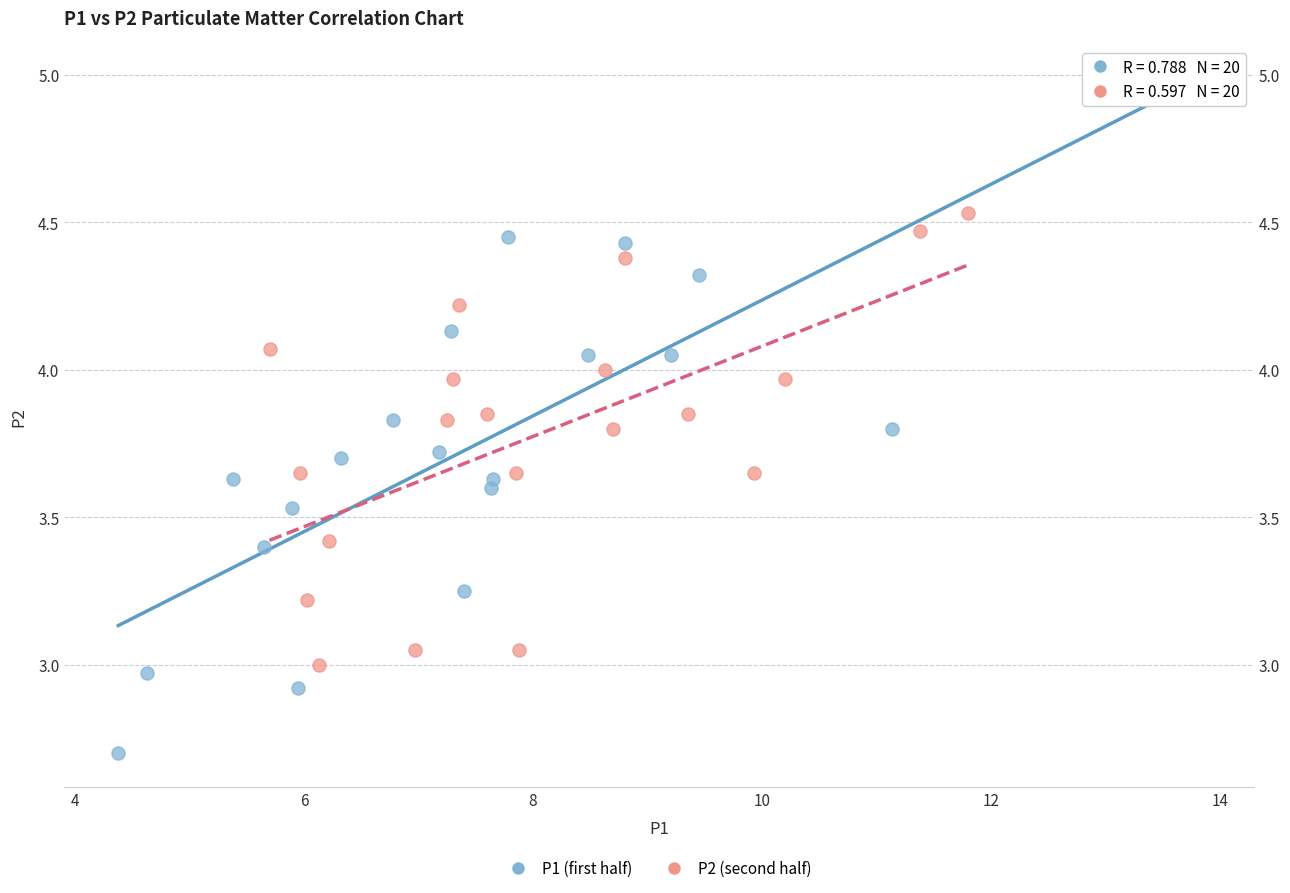

Which series contains the lowest Y value?

P1 (first half)